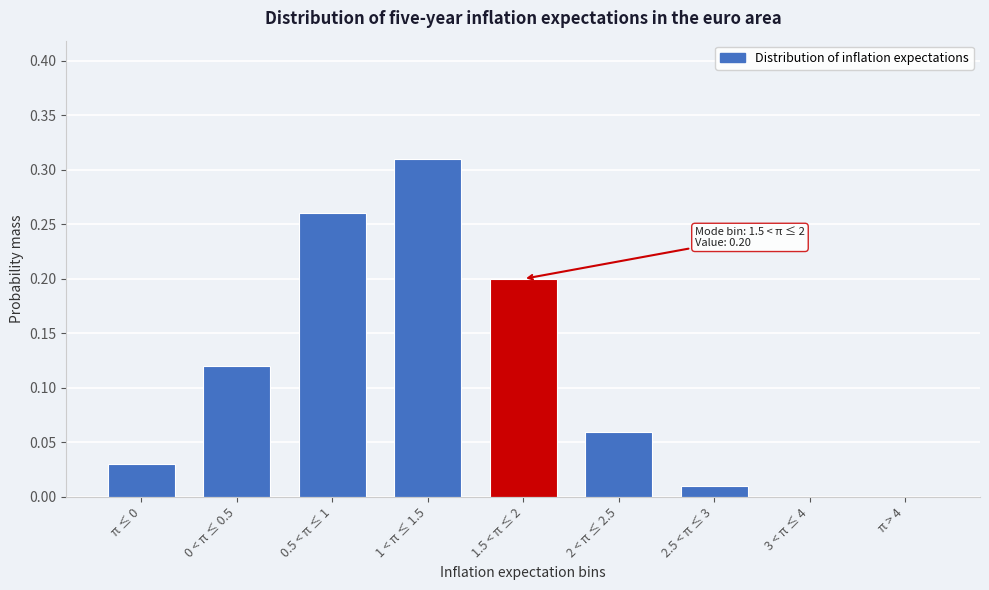

The chart shows a value of -0.2 at 3 < π ≤ 4. True or false?

False